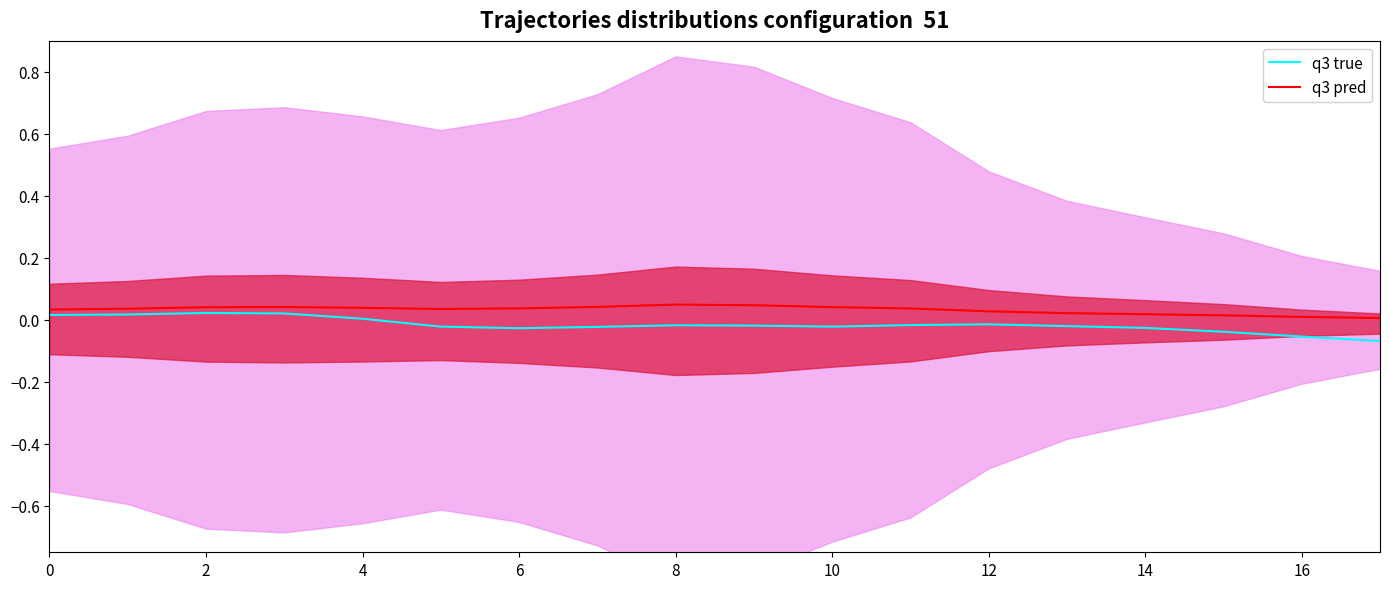

True or false: q3 true has a value of -0.0 at 6.

False